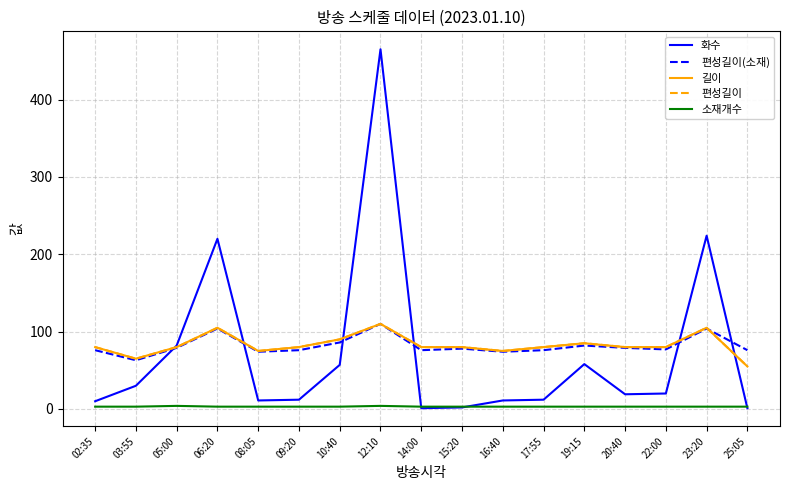

Reading right to left, list all the values displayed in this chart.

화수: 25:05=1	23:20=224	22:00=20	20:40=19	19:15=58	17:55=12	16:40=11	15:20=2	14:00=1	12:10=465	10:40=57	09:20=12	08:05=11	06:20=220	05:00=82	03:55=30	02:35=10
편성길이(소재): 25:05=76	23:20=104	22:00=77	20:40=79	19:15=82	17:55=76	16:40=74	15:20=78	14:00=76	12:10=110	10:40=86	09:20=76	08:05=74	06:20=104	05:00=79	03:55=63	02:35=76
길이: 25:05=55	23:20=105	22:00=80	20:40=80	19:15=85	17:55=80	16:40=75	15:20=80	14:00=80	12:10=110	10:40=90	09:20=80	08:05=75	06:20=105	05:00=80	03:55=65	02:35=80
편성길이: 25:05=55	23:20=105	22:00=80	20:40=80	19:15=85	17:55=80	16:40=75	15:20=80	14:00=80	12:10=110	10:40=90	09:20=80	08:05=75	06:20=105	05:00=80	03:55=65	02:35=80
소재개수: 25:05=3	23:20=3	22:00=3	20:40=3	19:15=3	17:55=3	16:40=3	15:20=3	14:00=3	12:10=4	10:40=3	09:20=3	08:05=3	06:20=3	05:00=4	03:55=3	02:35=3